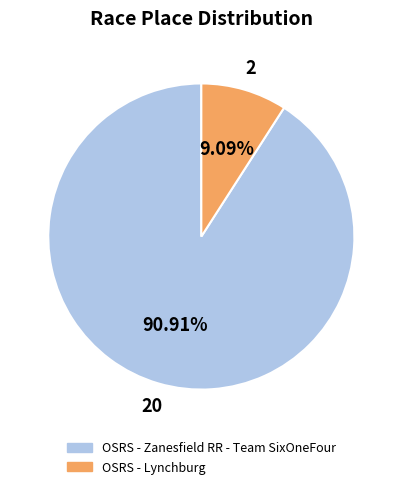

What percentage is the OSRS - Zanesfield RR - Team SixOneFour slice, to the nearest percent?

91%